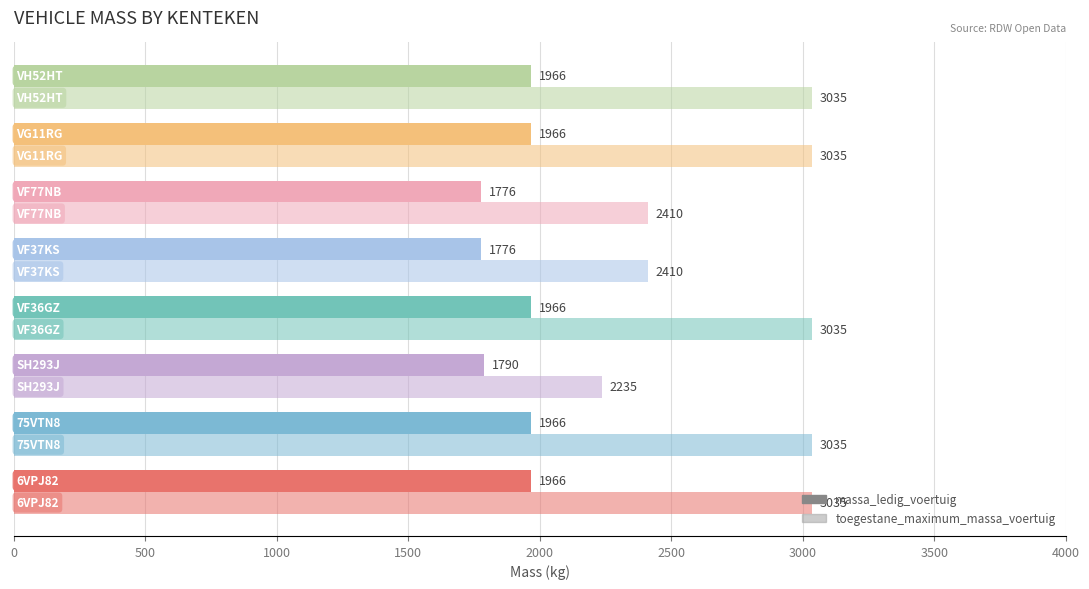

What is the lowest value of the toegestane_maximum_massa_voertuig series?

2235